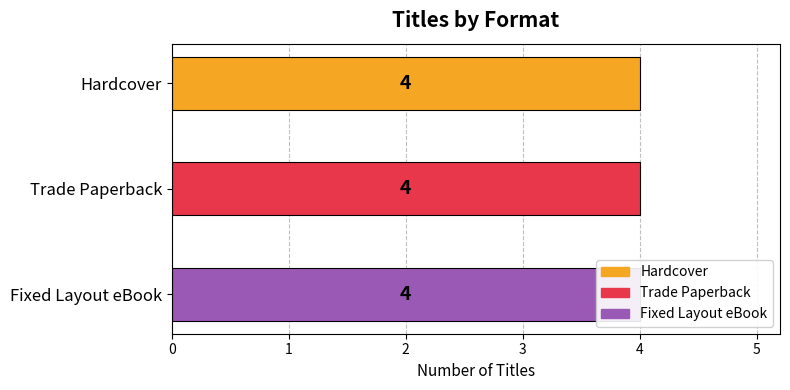

Is it true that Hardcover equals 247793687 at Roberta Gibb?

False